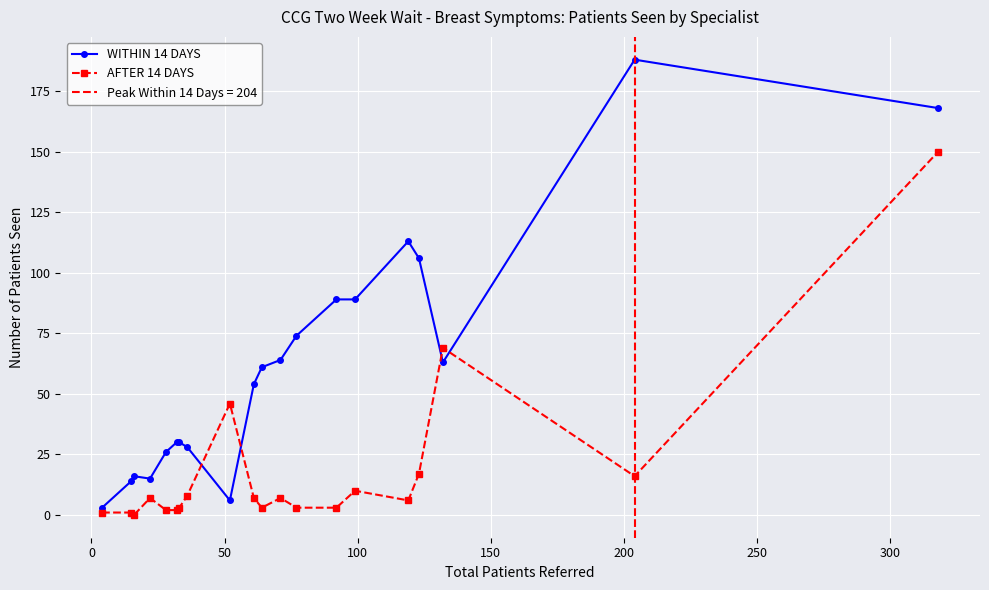

In AFTER 14 DAYS, how many points are lower than both neighbors (excluding endpoints)?

4